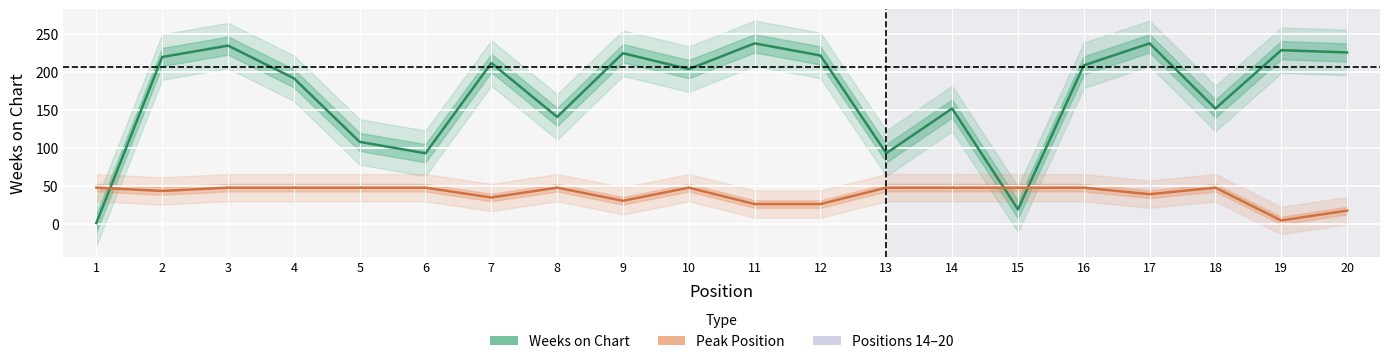

What is the minimum value for Peak Position (inverted)?

4.3